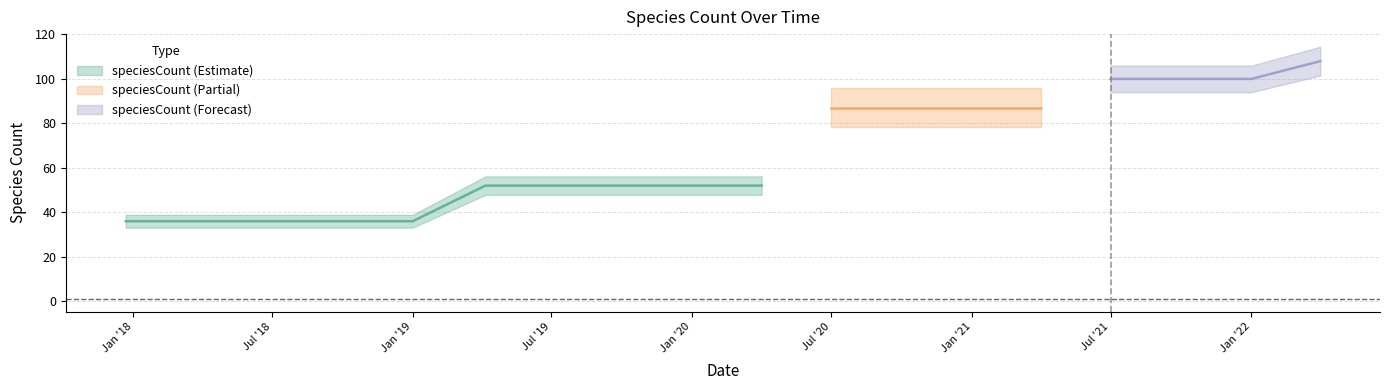

What is the label of the 14th point from the right?

2019-01-01